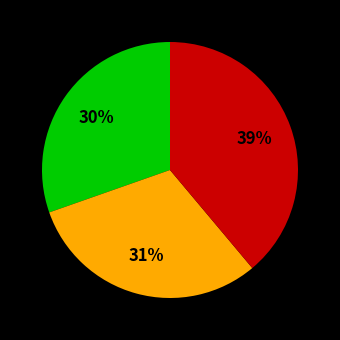

To the nearest percent, what is the average slice percentage?

33%